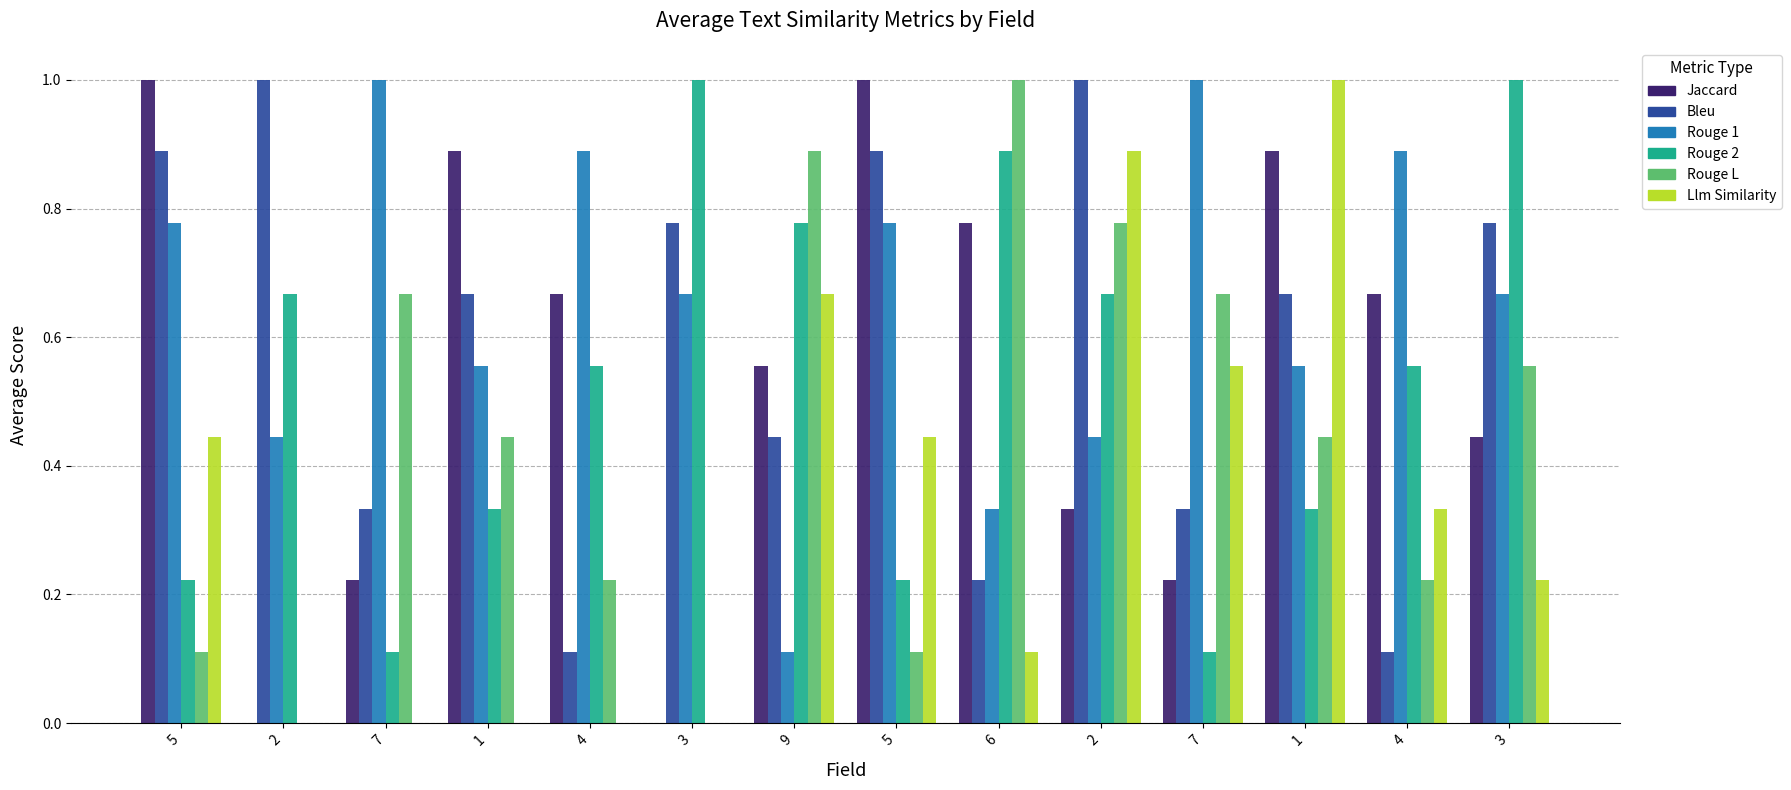

How many distinct data groups are displayed?

6